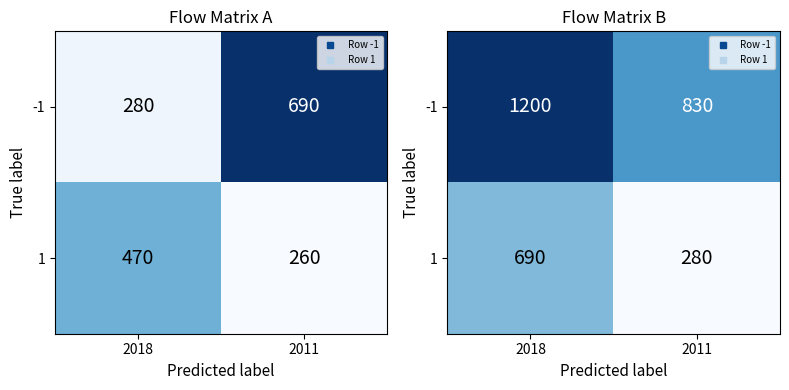

Rank the series at 2011 from lowest to highest value.

1, -1